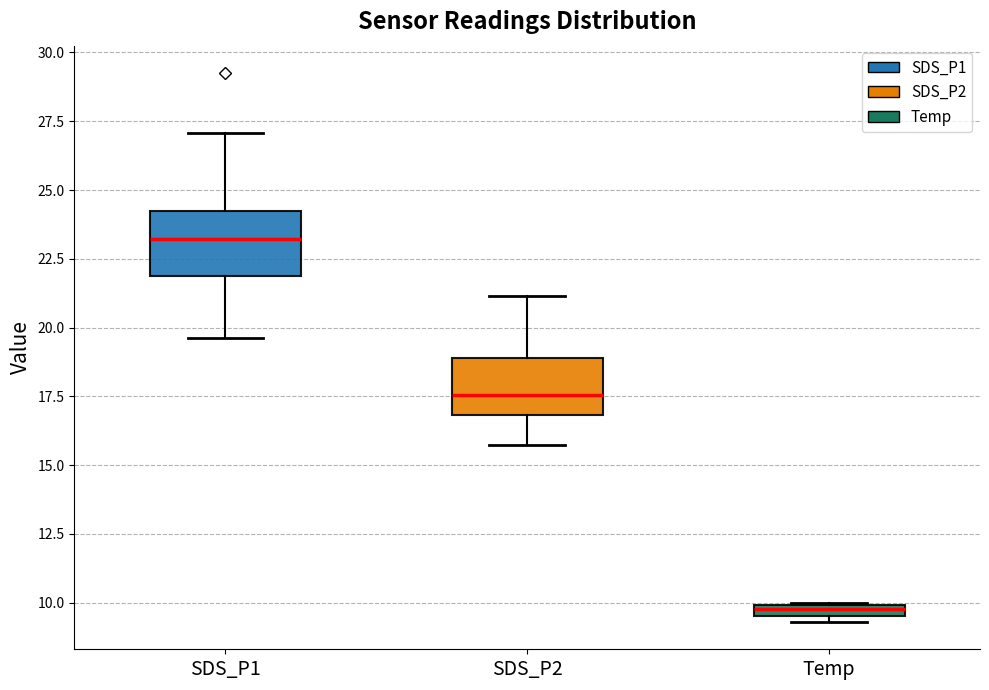

Which box's median line is the highest?

SDS_P1